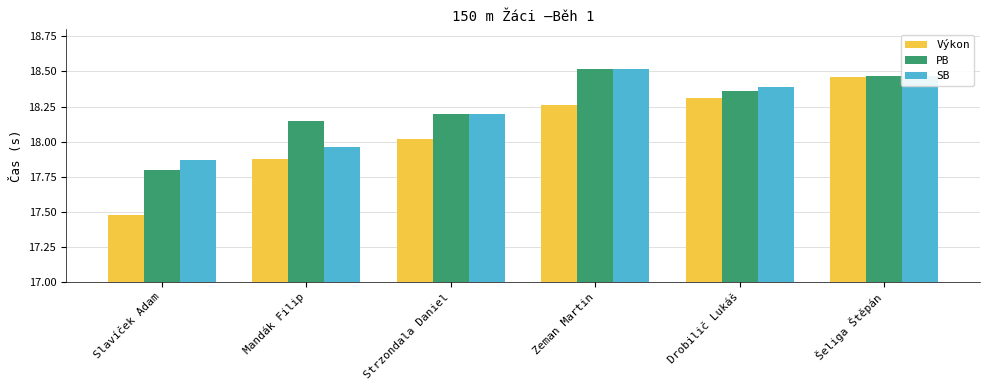

Count the number of data series in this chart.

3